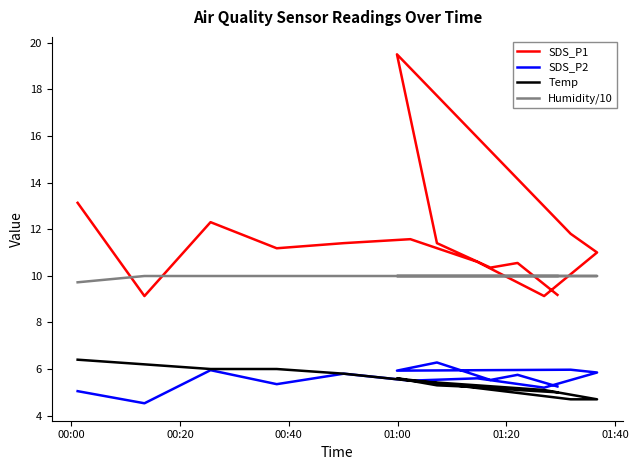

What is the value of the Temp point at the 8th from the left?

5.1